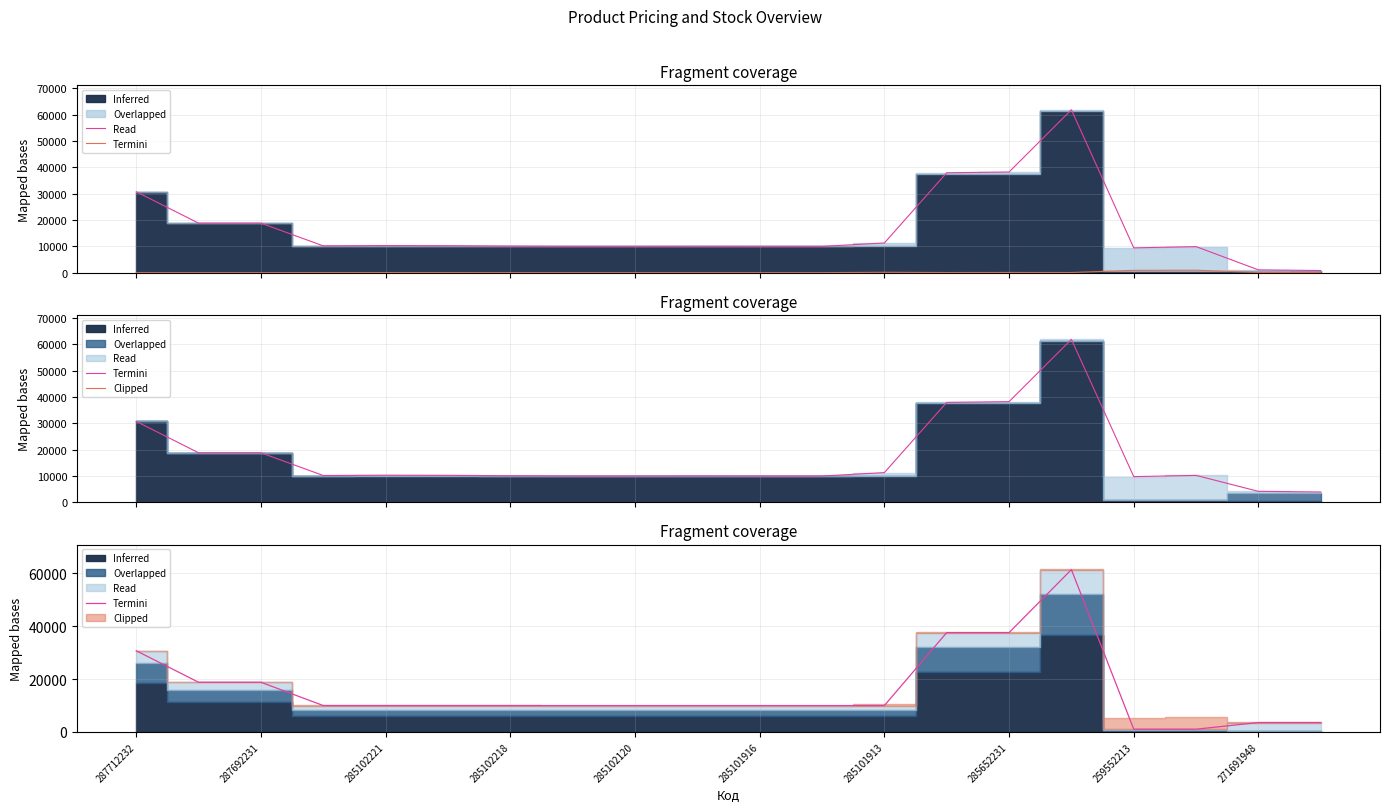

What is the approximate value of Termini at 285102218?

9975.0